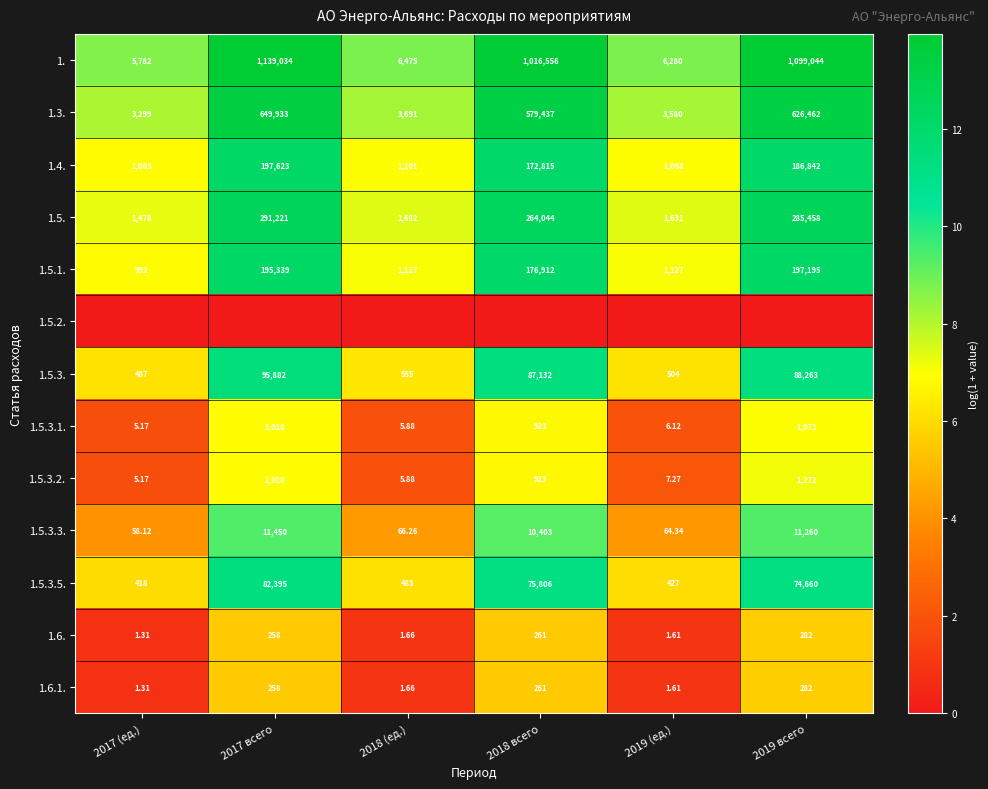

What is the spread (max minus min) of values at 2019 (ед.)?

8.7